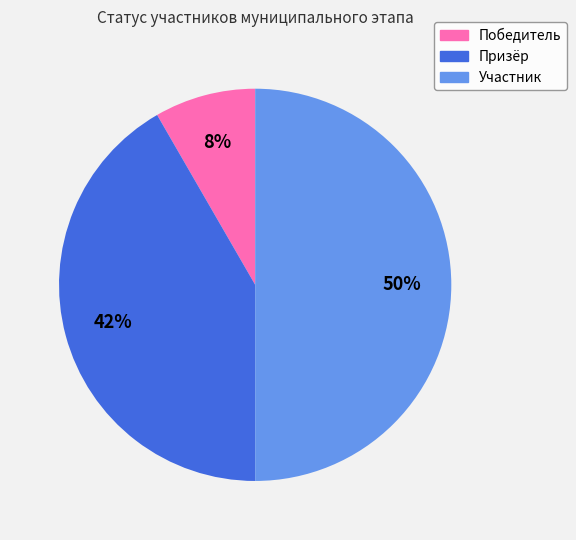

To the nearest percent, what is the average slice percentage?

33%